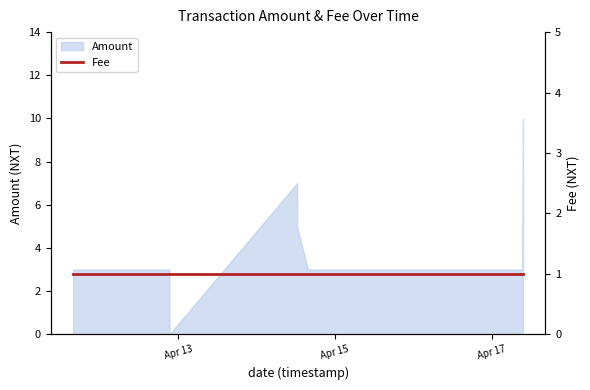

The chart shows a value of 14 at 2017-04-17 09:38:05. True or false?

False